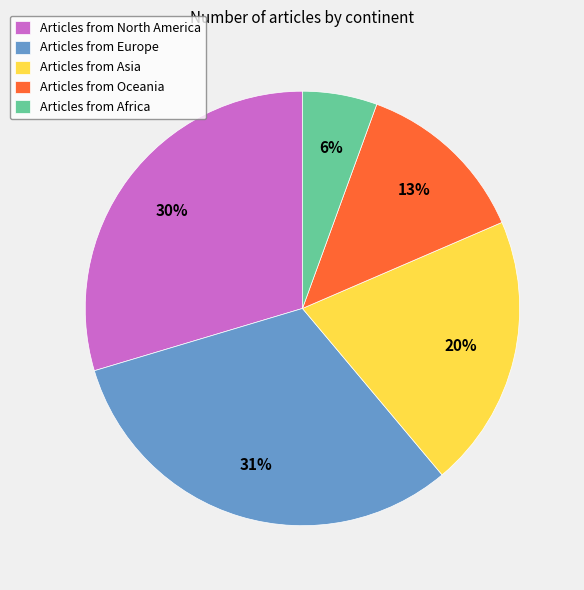

Approximately how many times larger is the value at Articles from Africa compared to Articles from Asia?

0.3